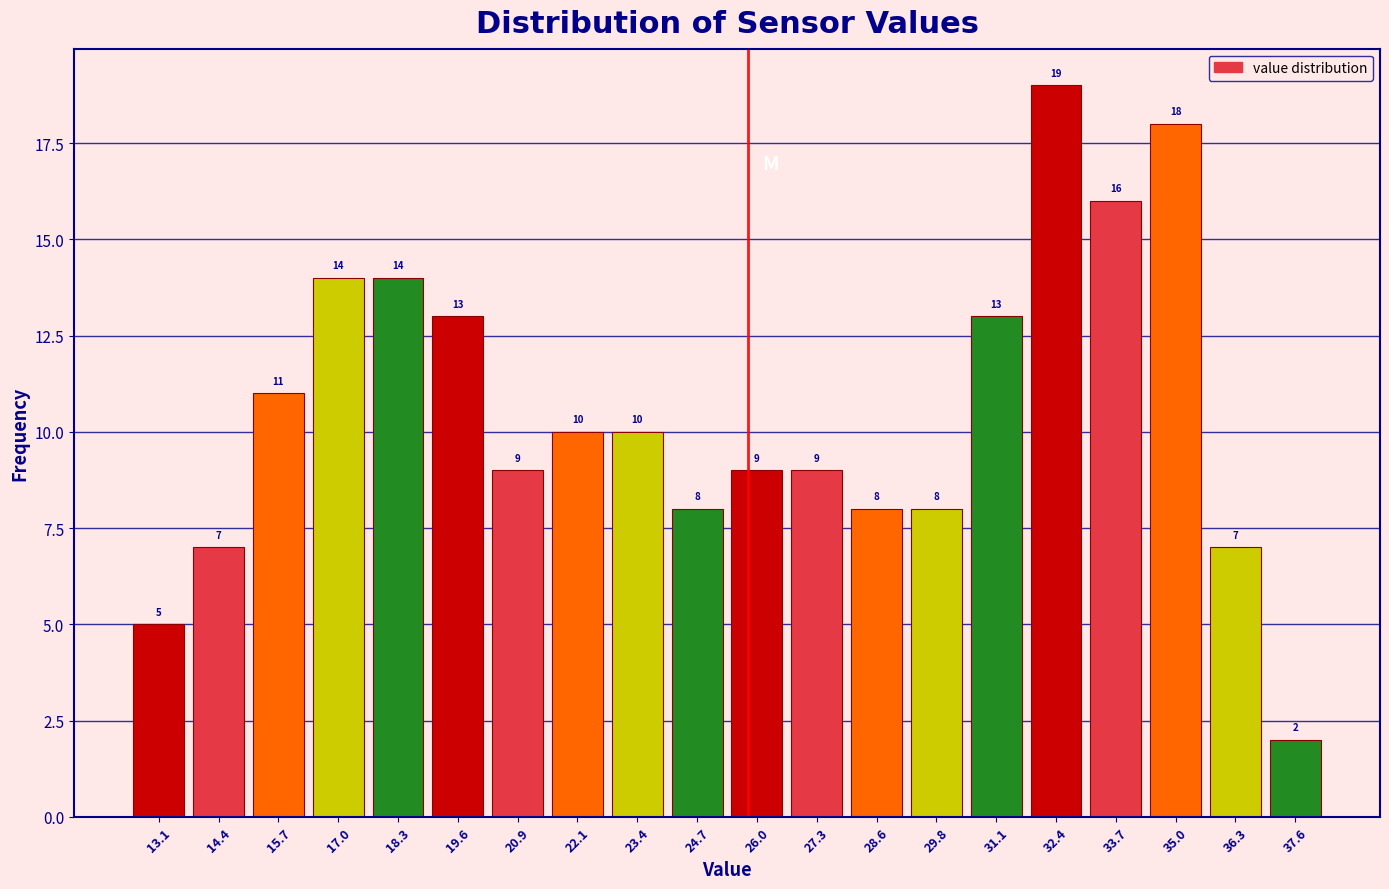

Which range on the x-axis has the tallest bar?

31.8 to 33.0